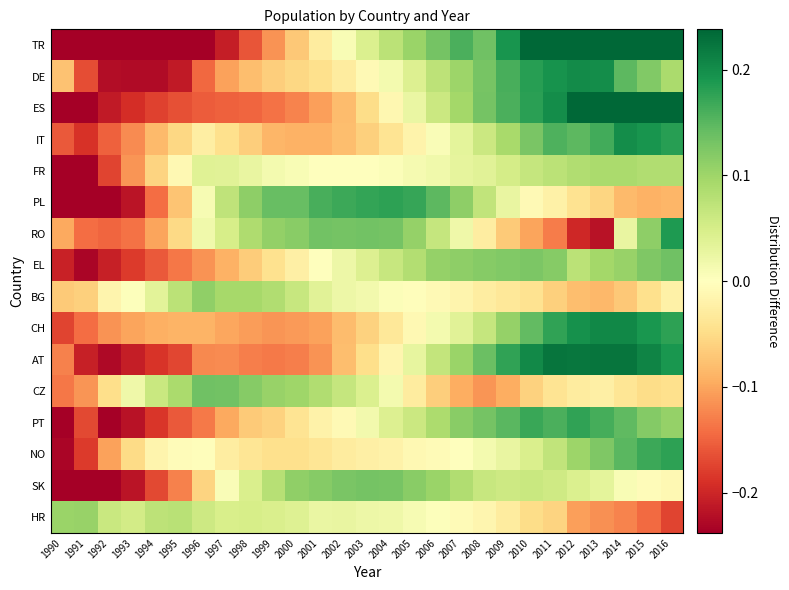

Reading left to right, extract all data points from this chart.

TR: 1990=-0.4	1991=-0.4	1992=-0.3	1993=-0.3	1994=-0.3	1995=-0.3	1996=-0.2	1997=-0.2	1998=-0.2	1999=-0.1	2000=-0.1	2001=-0.0	2002=0.0	2003=0.0	2004=0.1	2005=0.1	2006=0.1	2007=0.2	2008=0.1	2009=0.2	2010=0.2	2011=0.3	2012=0.3	2013=0.3	2014=0.3	2015=0.3	2016=0.3
DE: 1990=-0.1	1991=-0.2	1992=-0.2	1993=-0.2	1994=-0.2	1995=-0.2	1996=-0.1	1997=-0.1	1998=-0.1	1999=-0.1	2000=-0.1	2001=-0.0	2002=-0.0	2003=-0.0	2004=0.0	2005=0.0	2006=0.1	2007=0.1	2008=0.1	2009=0.2	2010=0.2	2011=0.2	2012=0.2	2013=0.2	2014=0.1	2015=0.1	2016=0.1
ES: 1990=-0.3	1991=-0.2	1992=-0.2	1993=-0.2	1994=-0.2	1995=-0.2	1996=-0.2	1997=-0.2	1998=-0.1	1999=-0.1	2000=-0.1	2001=-0.1	2002=-0.1	2003=-0.0	2004=-0.0	2005=0.0	2006=0.1	2007=0.1	2008=0.1	2009=0.2	2010=0.2	2011=0.2	2012=0.3	2013=0.3	2014=0.3	2015=0.3	2016=0.3
IT: 1990=-0.2	1991=-0.2	1992=-0.2	1993=-0.1	1994=-0.1	1995=-0.1	1996=-0.0	1997=-0.0	1998=-0.1	1999=-0.1	2000=-0.1	2001=-0.1	2002=-0.1	2003=-0.1	2004=-0.0	2005=-0.0	2006=0.0	2007=0.0	2008=0.1	2009=0.1	2010=0.1	2011=0.2	2012=0.1	2013=0.2	2014=0.2	2015=0.2	2016=0.2
FR: 1990=-0.3	1991=-0.2	1992=-0.2	1993=-0.1	1994=-0.1	1995=-0.0	1996=0.0	1997=0.0	1998=0.0	1999=0.0	2000=0.0	2001=-0.0	2002=0.0	2003=0.0	2004=0.0	2005=0.0	2006=0.0	2007=0.0	2008=0.0	2009=0.1	2010=0.1	2011=0.1	2012=0.1	2013=0.1	2014=0.1	2015=0.1	2016=0.1
PL: 1990=-0.3	1991=-0.3	1992=-0.3	1993=-0.2	1994=-0.1	1995=-0.1	1996=0.0	1997=0.1	1998=0.1	1999=0.1	2000=0.1	2001=0.2	2002=0.2	2003=0.2	2004=0.2	2005=0.2	2006=0.1	2007=0.1	2008=0.1	2009=0.0	2010=-0.0	2011=-0.0	2012=-0.0	2013=-0.1	2014=-0.1	2015=-0.1	2016=-0.1
RO: 1990=-0.1	1991=-0.1	1992=-0.1	1993=-0.1	1994=-0.1	1995=-0.1	1996=0.0	1997=0.0	1998=0.1	1999=0.1	2000=0.1	2001=0.1	2002=0.1	2003=0.1	2004=0.1	2005=0.1	2006=0.1	2007=0.0	2008=-0.0	2009=-0.1	2010=-0.1	2011=-0.1	2012=-0.2	2013=-0.2	2014=0.0	2015=0.1	2016=0.2
EL: 1990=-0.2	1991=-0.2	1992=-0.2	1993=-0.2	1994=-0.2	1995=-0.1	1996=-0.1	1997=-0.1	1998=-0.1	1999=-0.0	2000=-0.0	2001=-0.0	2002=0.0	2003=0.0	2004=0.1	2005=0.1	2006=0.1	2007=0.1	2008=0.1	2009=0.1	2010=0.1	2011=0.1	2012=0.1	2013=0.1	2014=0.1	2015=0.1	2016=0.1
BG: 1990=-0.1	1991=-0.1	1992=-0.0	1993=0.0	1994=0.0	1995=0.1	1996=0.1	1997=0.1	1998=0.1	1999=0.1	2000=0.1	2001=0.0	2002=0.0	2003=0.0	2004=0.0	2005=-0.0	2006=-0.0	2007=-0.0	2008=-0.0	2009=-0.0	2010=-0.0	2011=-0.1	2012=-0.1	2013=-0.1	2014=-0.1	2015=-0.0	2016=-0.0
CH: 1990=-0.2	1991=-0.1	1992=-0.1	1993=-0.1	1994=-0.1	1995=-0.1	1996=-0.1	1997=-0.1	1998=-0.1	1999=-0.1	2000=-0.1	2001=-0.1	2002=-0.1	2003=-0.1	2004=-0.0	2005=-0.0	2006=0.0	2007=0.0	2008=0.1	2009=0.1	2010=0.1	2011=0.2	2012=0.2	2013=0.2	2014=0.2	2015=0.2	2016=0.2
AT: 1990=-0.1	1991=-0.2	1992=-0.2	1993=-0.2	1994=-0.2	1995=-0.2	1996=-0.1	1997=-0.1	1998=-0.1	1999=-0.1	2000=-0.1	2001=-0.1	2002=-0.1	2003=-0.0	2004=-0.0	2005=0.0	2006=0.1	2007=0.1	2008=0.1	2009=0.2	2010=0.2	2011=0.2	2012=0.2	2013=0.2	2014=0.2	2015=0.2	2016=0.2
CZ: 1990=-0.1	1991=-0.1	1992=-0.0	1993=0.0	1994=0.1	1995=0.1	1996=0.1	1997=0.1	1998=0.1	1999=0.1	2000=0.1	2001=0.1	2002=0.1	2003=0.0	2004=0.0	2005=-0.0	2006=-0.1	2007=-0.1	2008=-0.1	2009=-0.1	2010=-0.1	2011=-0.0	2012=-0.0	2013=-0.0	2014=-0.0	2015=-0.0	2016=-0.0
PT: 1990=-0.2	1991=-0.2	1992=-0.2	1993=-0.2	1994=-0.2	1995=-0.2	1996=-0.1	1997=-0.1	1998=-0.1	1999=-0.1	2000=-0.0	2001=-0.0	2002=-0.0	2003=0.0	2004=0.0	2005=0.1	2006=0.1	2007=0.1	2008=0.1	2009=0.1	2010=0.2	2011=0.2	2012=0.2	2013=0.2	2014=0.1	2015=0.1	2016=0.1
NO: 1990=-0.2	1991=-0.2	1992=-0.1	1993=-0.1	1994=-0.0	1995=-0.0	1996=-0.0	1997=-0.0	1998=-0.0	1999=-0.0	2000=-0.0	2001=-0.0	2002=-0.0	2003=-0.0	2004=-0.0	2005=-0.0	2006=-0.0	2007=-0.0	2008=0.0	2009=0.0	2010=0.0	2011=0.1	2012=0.1	2013=0.1	2014=0.2	2015=0.2	2016=0.2
SK: 1990=-0.3	1991=-0.3	1992=-0.3	1993=-0.2	1994=-0.2	1995=-0.1	1996=-0.1	1997=0.0	1998=0.0	1999=0.1	2000=0.1	2001=0.1	2002=0.1	2003=0.1	2004=0.1	2005=0.1	2006=0.1	2007=0.1	2008=0.1	2009=0.1	2010=0.1	2011=0.1	2012=0.0	2013=0.0	2014=0.0	2015=-0.0	2016=-0.0
HR: 1990=0.1	1991=0.1	1992=0.1	1993=0.1	1994=0.1	1995=0.1	1996=0.1	1997=0.0	1998=0.0	1999=0.0	2000=0.0	2001=0.0	2002=0.0	2003=0.0	2004=0.0	2005=0.0	2006=0.0	2007=-0.0	2008=-0.0	2009=-0.0	2010=-0.1	2011=-0.1	2012=-0.1	2013=-0.1	2014=-0.1	2015=-0.1	2016=-0.2